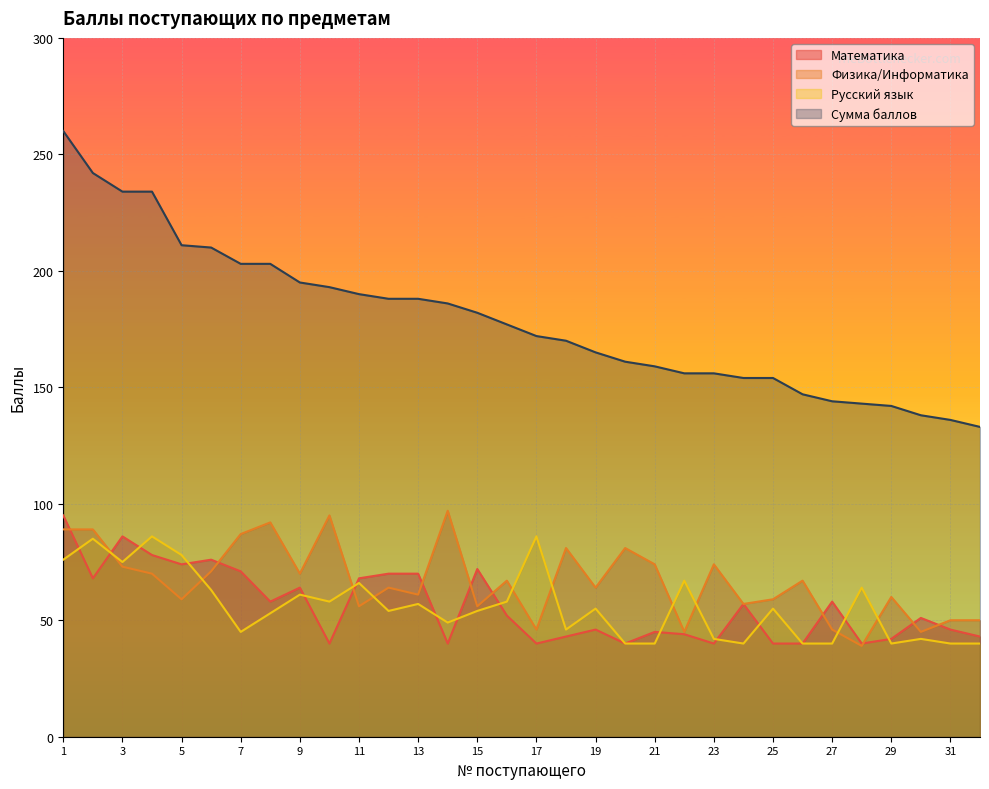

At how many categories does at least one series exceed 195?

8